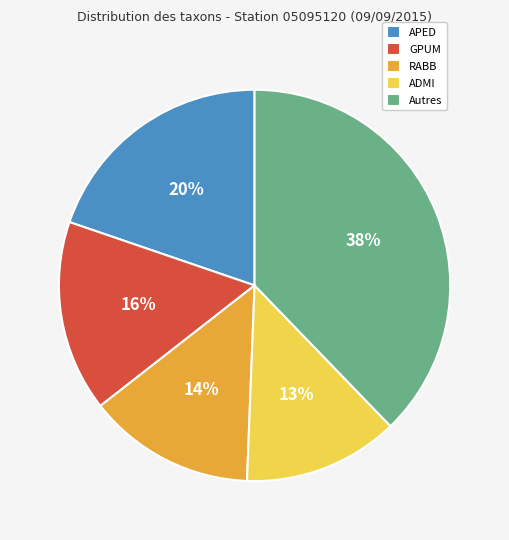

The APED slice represents 14% of the pie. True or false?

False